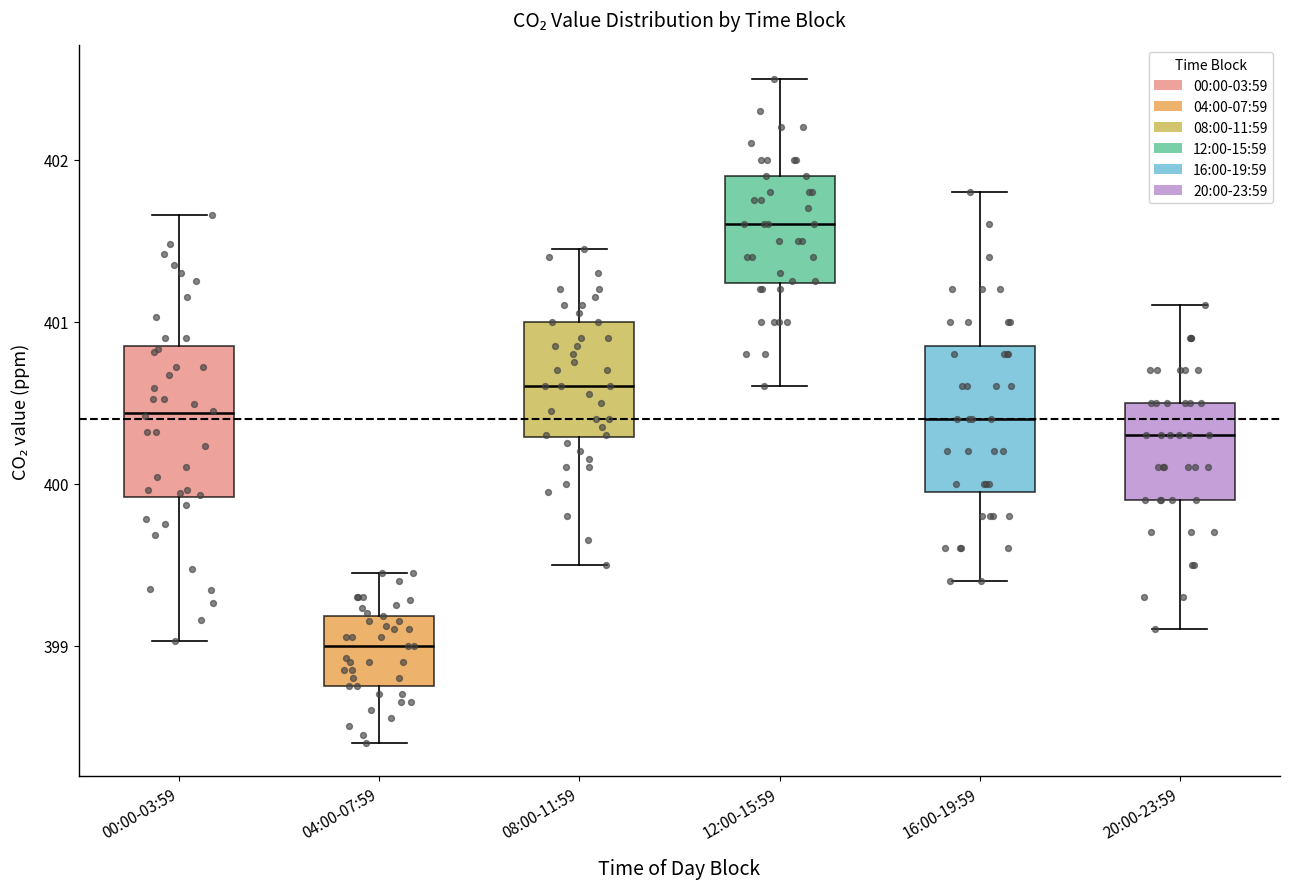

Reading left to right, read every box against the y-axis: the position of its median line, the range the box covers, and the ends of its whiskers. The values are not printed on the chart, so give them approximately, as read against the axis.

00:00-03:59: median 400.4, box 399.9 to 400.8, whiskers 399.0 to 401.7
04:00-07:59: median 399.0, box 398.8 to 399.2, whiskers 398.4 to 399.5
08:00-11:59: median 400.6, box 400.3 to 401.0, whiskers 399.5 to 401.5
12:00-15:59: median 401.6, box 401.2 to 401.9, whiskers 400.6 to 402.5
16:00-19:59: median 400.4, box 400.0 to 400.9, whiskers 399.4 to 401.8
20:00-23:59: median 400.3, box 399.9 to 400.5, whiskers 399.1 to 401.1